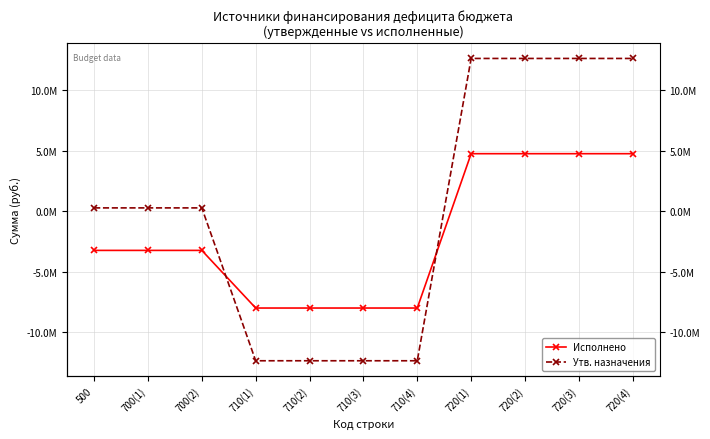

How many series are shown in this chart?

2